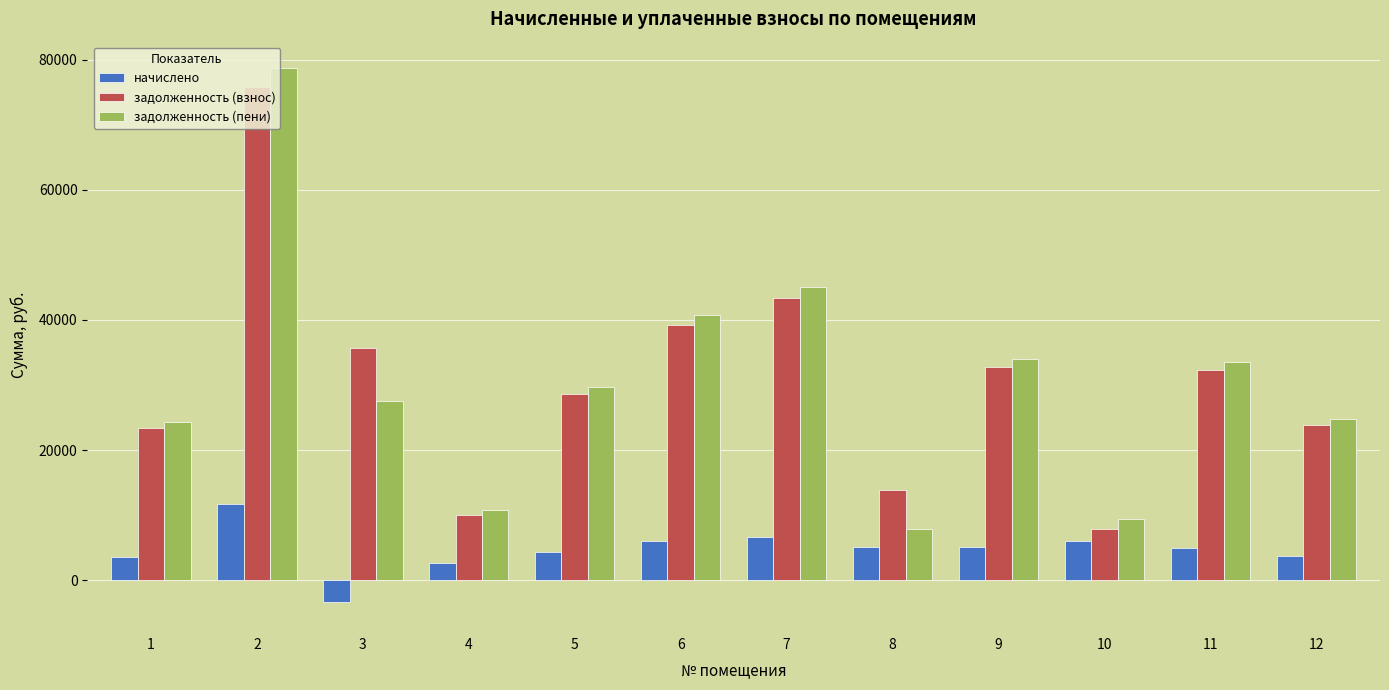

How many bars are there in total?

36